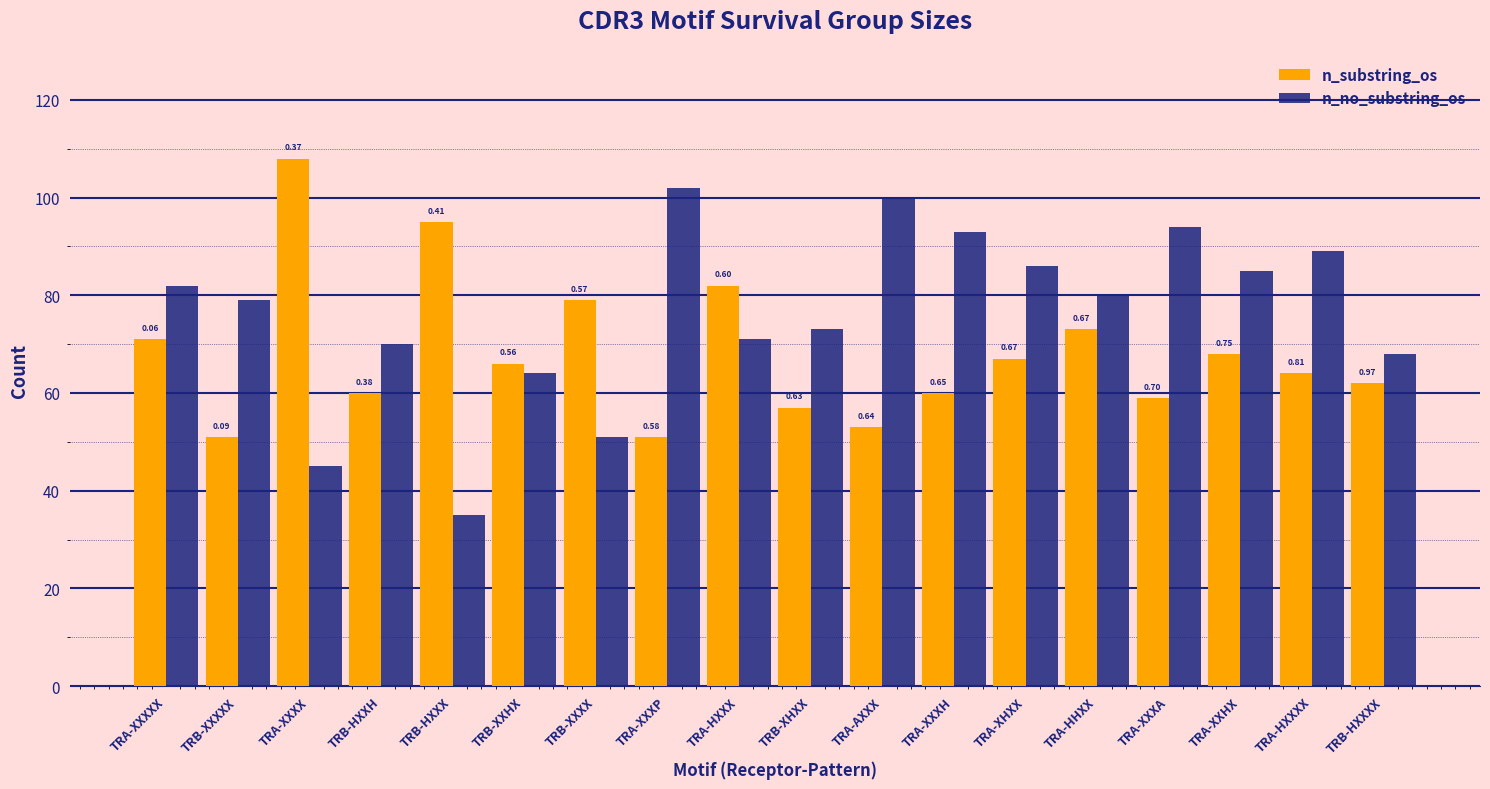

Between TRA-HXXXX and TRB-HXXXX, which series saw the biggest shift?

n_no_substring_os